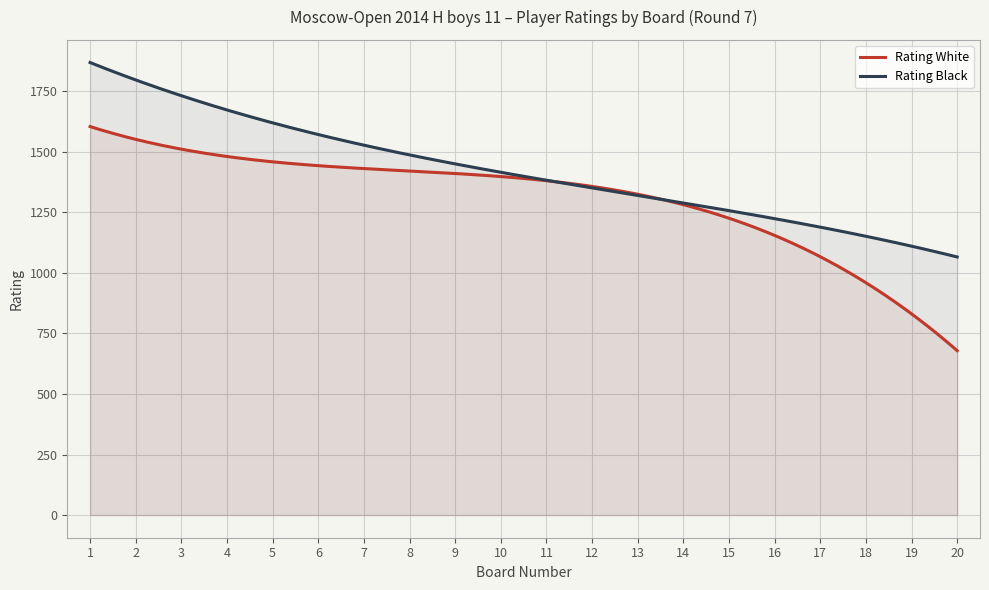

What is the highest value of the Rating White series?

1603.2